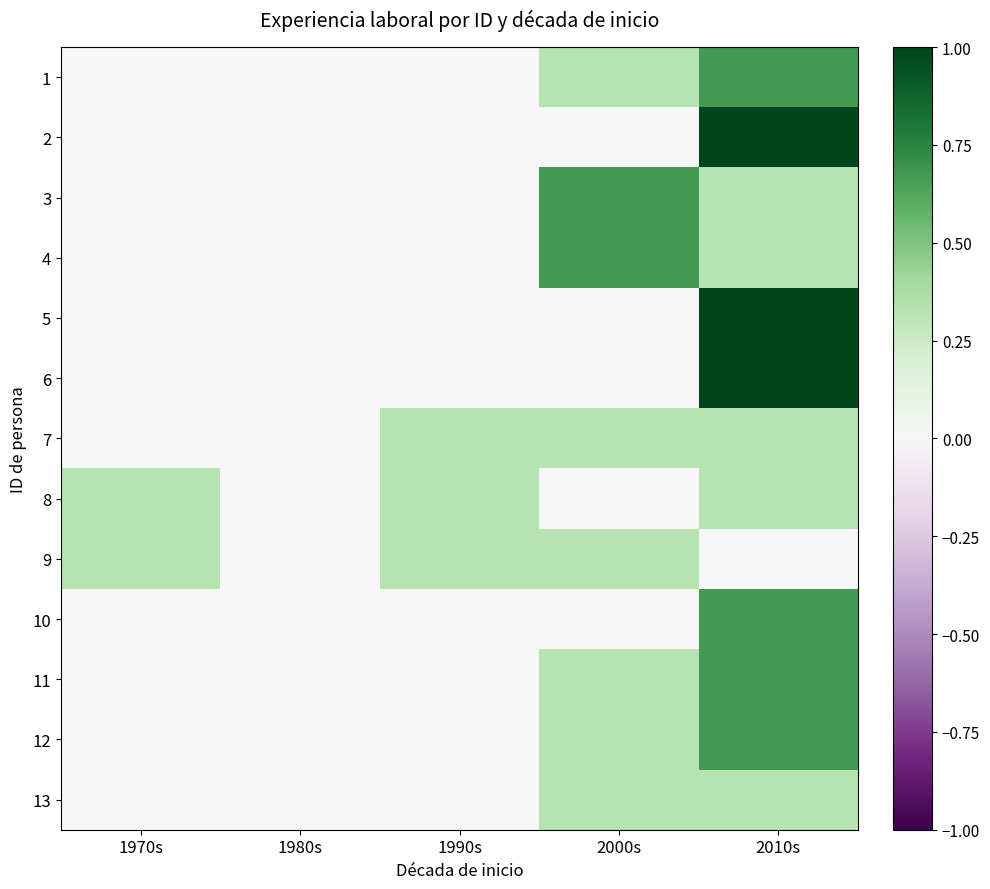

Which series has the widest spread of values?

2